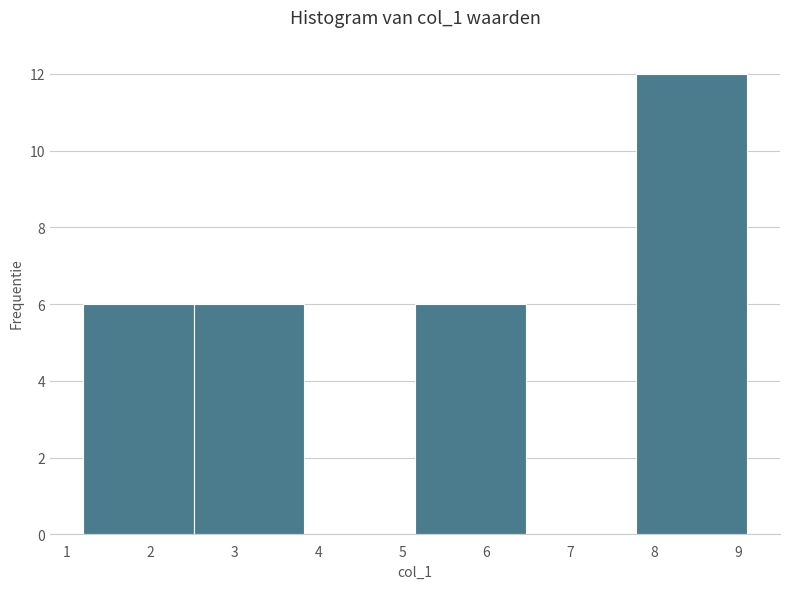

Reading left to right, transcribe this chart: for each bar, give the range it covers on the x-axis and its height. Neither the bar edges nor the heights are printed on the chart, so give them approximately, as read against the axes.

1.2 to 2.5: 6
2.5 to 3.8: 6
3.8 to 5.2: 0
5.2 to 6.5: 6
6.5 to 7.8: 0
7.8 to 9.1: 12